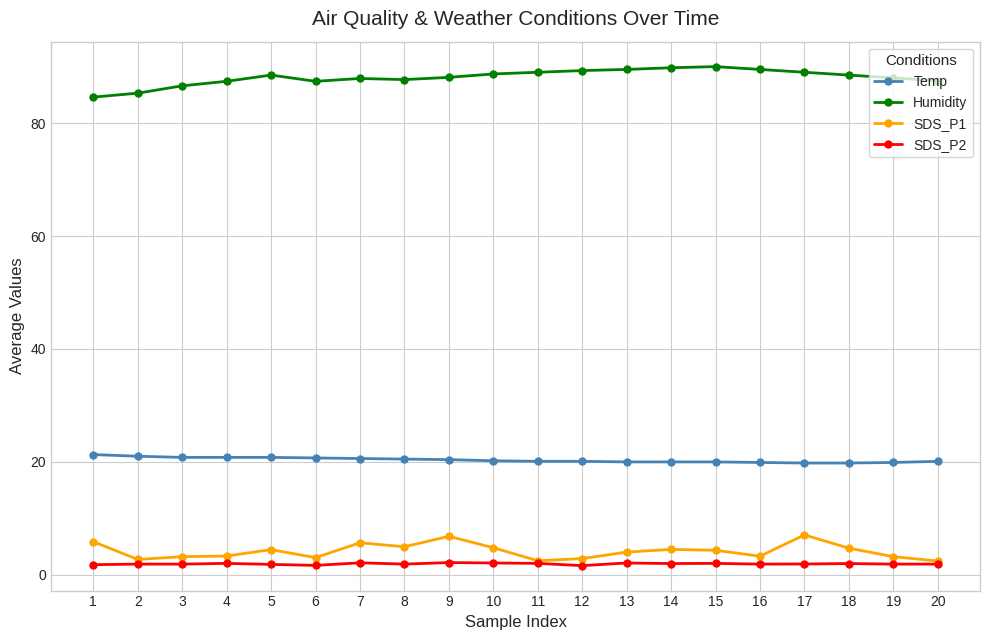

Does the chart display data point markers on the line(s)?

Yes